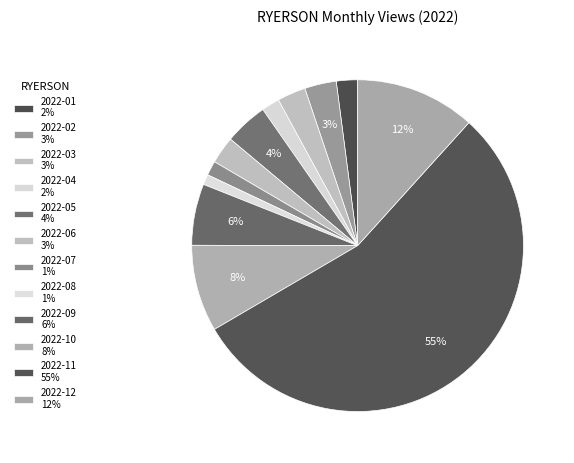

How many slices are in this pie chart?

12